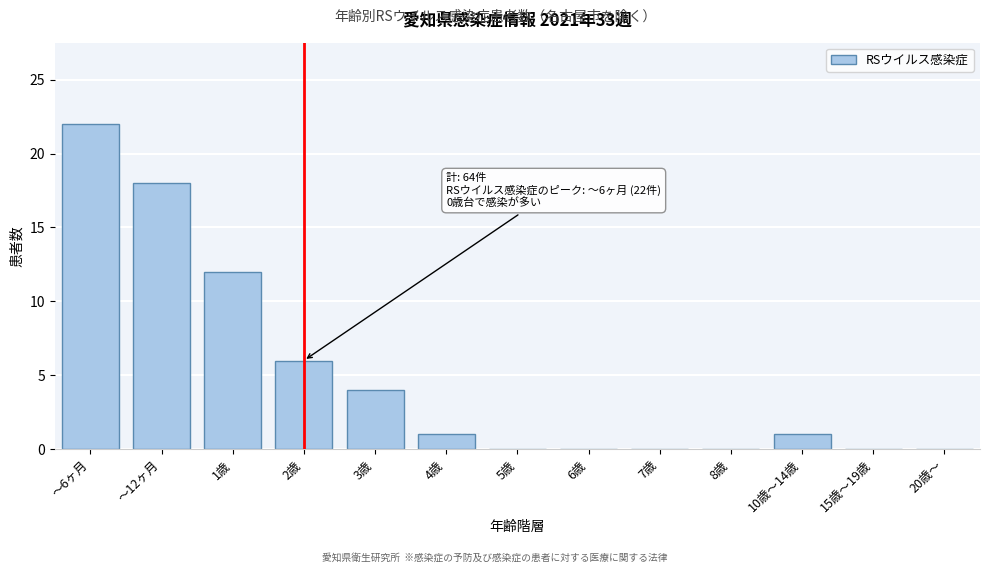

Reading left to right, list all the values displayed in this chart.

～6ヶ月=22	～12ヶ月=18	1歳=12	2歳=6	3歳=4	4歳=1	5歳=0	6歳=0	7歳=0	8歳=0	10歳～14歳=1	15歳～19歳=0	20歳～=0